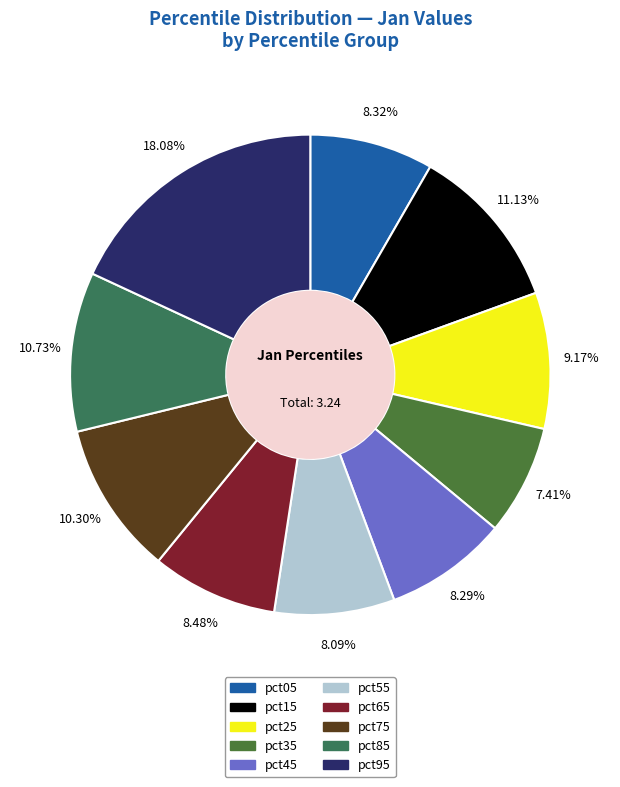

Is it true that pct45 is 16% of the pie?

False